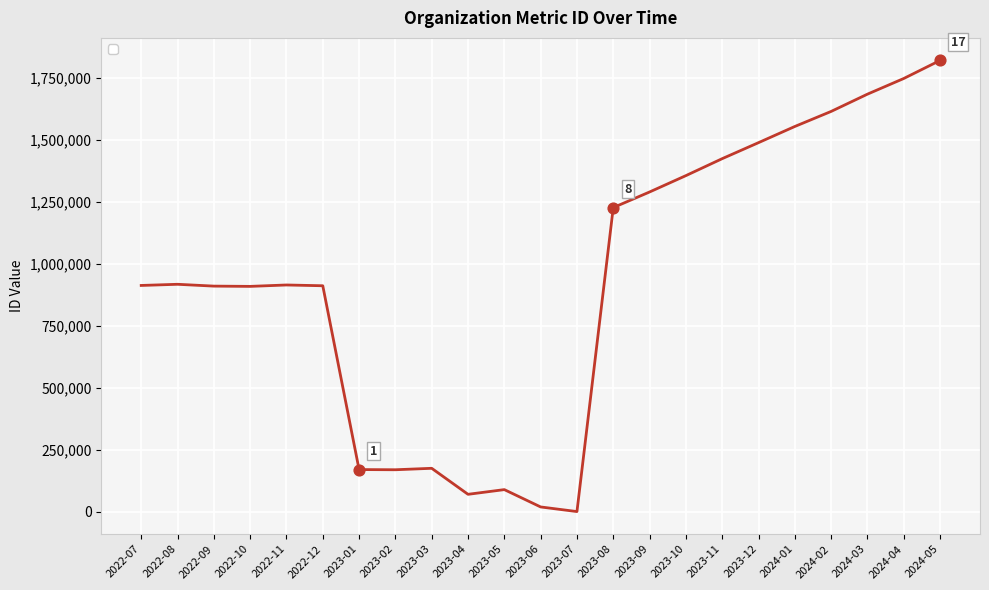

What is the change in value from 2023-04 to 2023-06?

-50883